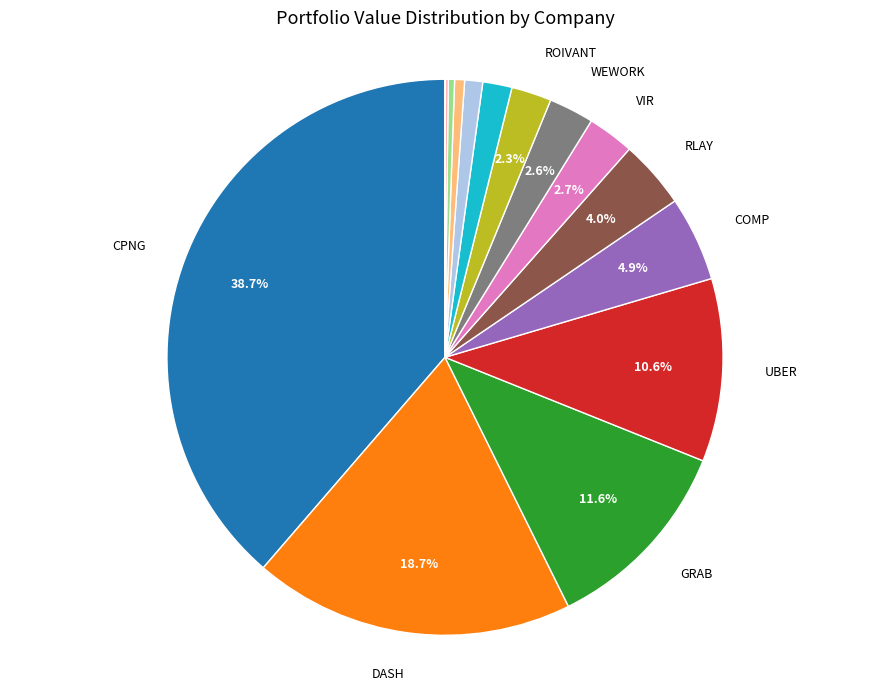

To the nearest percent, what is the average slice percentage?

7%